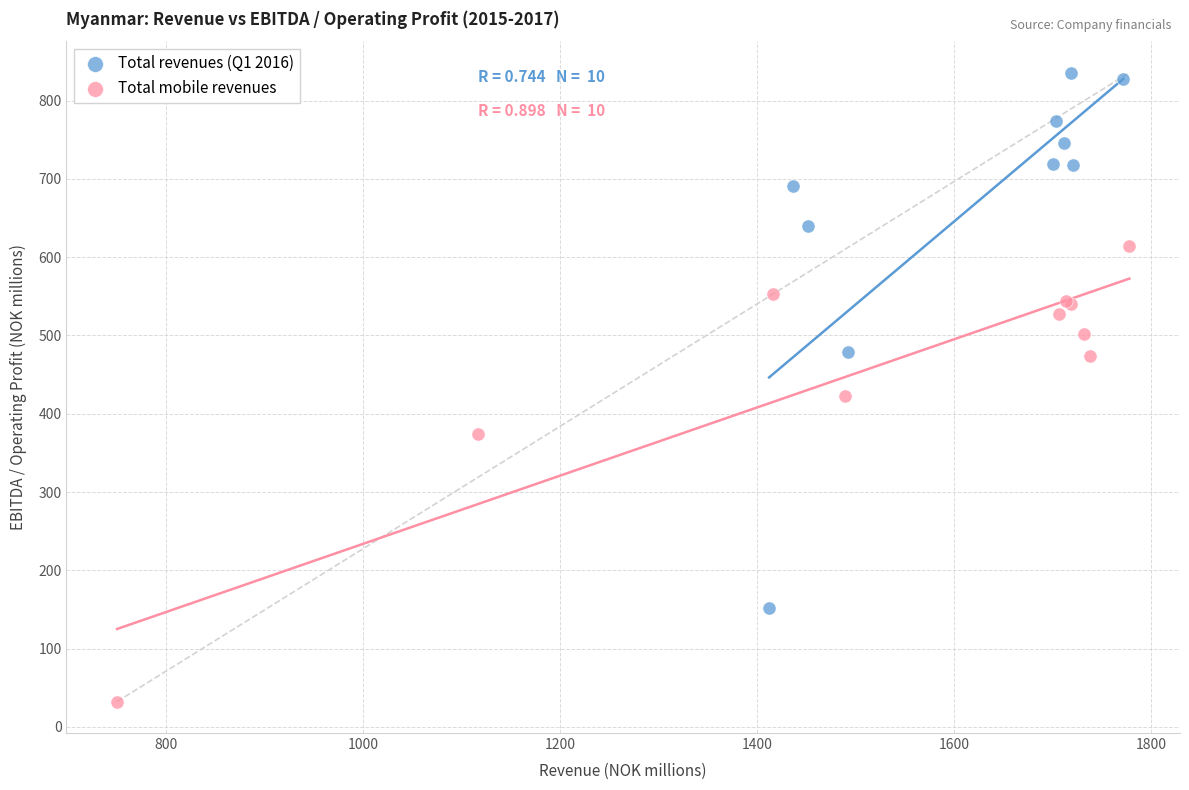

Which series contains the lowest Y value?

Total mobile revenues